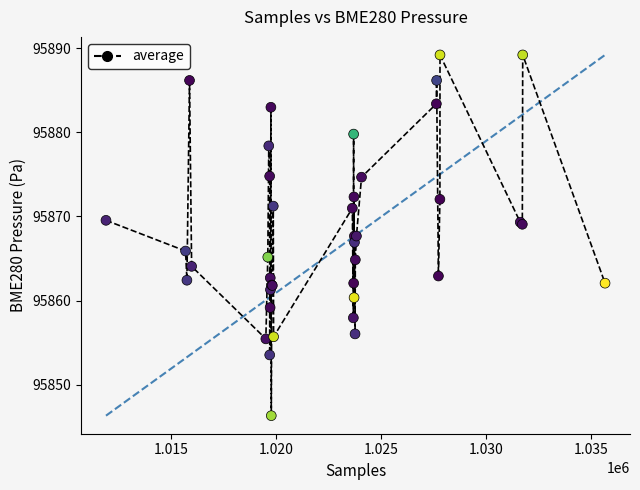

What is the maximum value shown in the chart?

95889.2